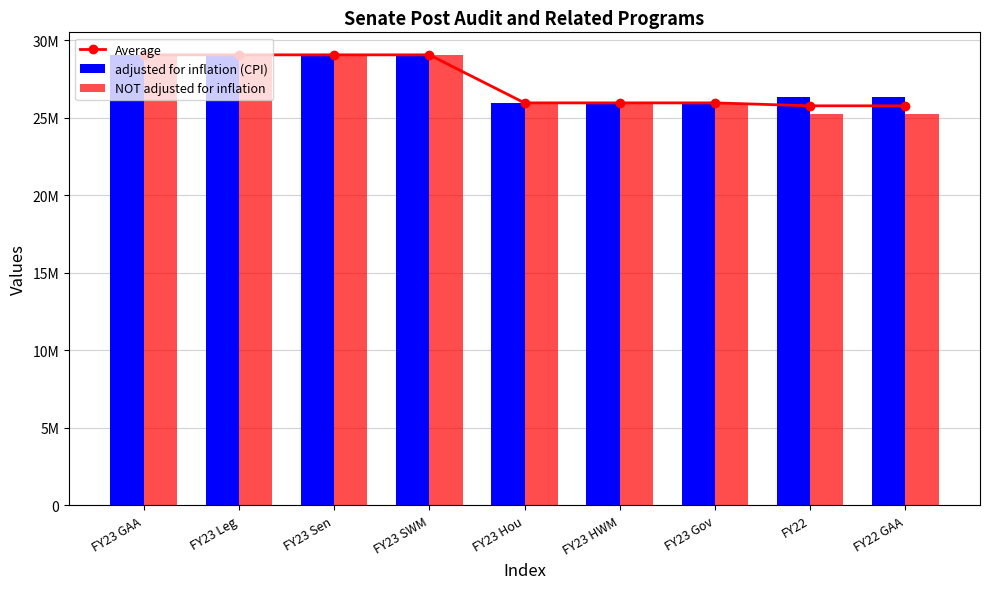

What is the maximum value for Average?

29067221.0